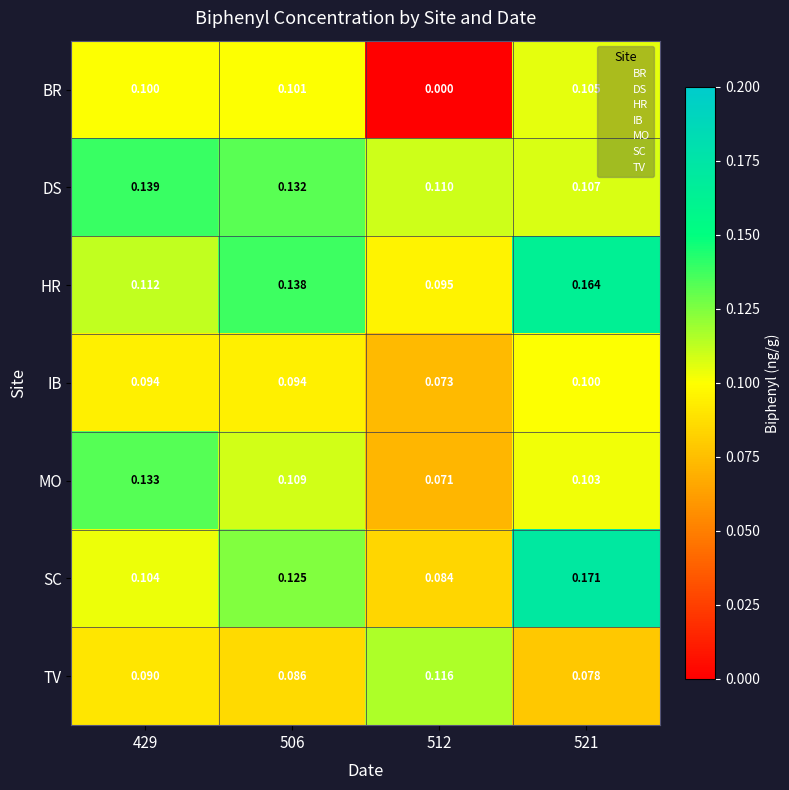

Which series has the widest spread of values?

BR